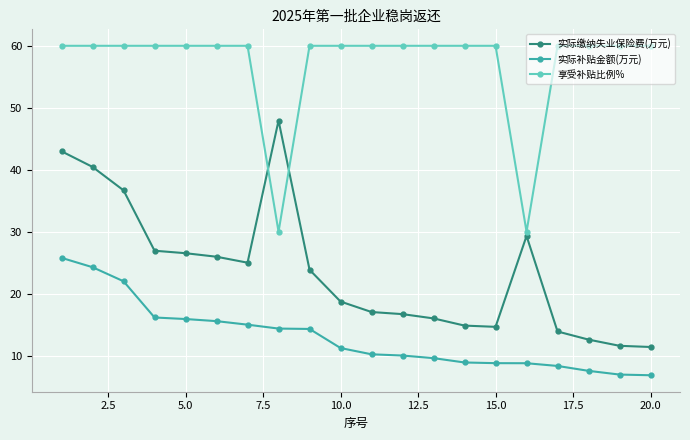

Rank the series by their average value, from lowest to highest.

实际补贴金额(万元), 实际缴纳失业保险费(万元), 享受补贴比例%